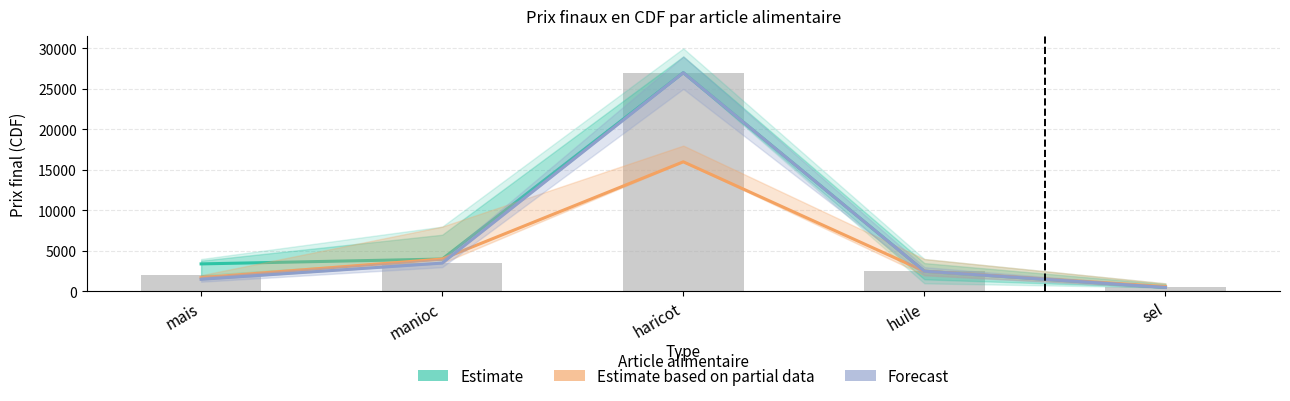

Where is Bar nearest to the value 13750?

manioc